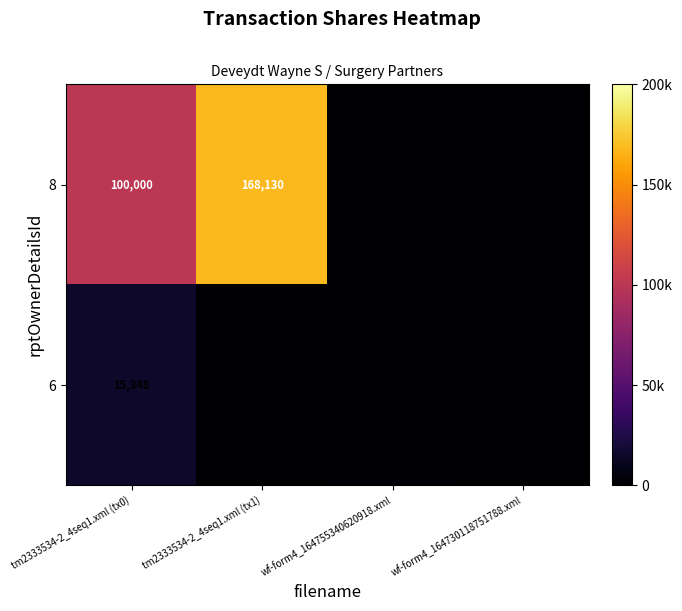

At which category is the sum across all series the highest?

tm2333534-2_4seq1.xml (tx1)